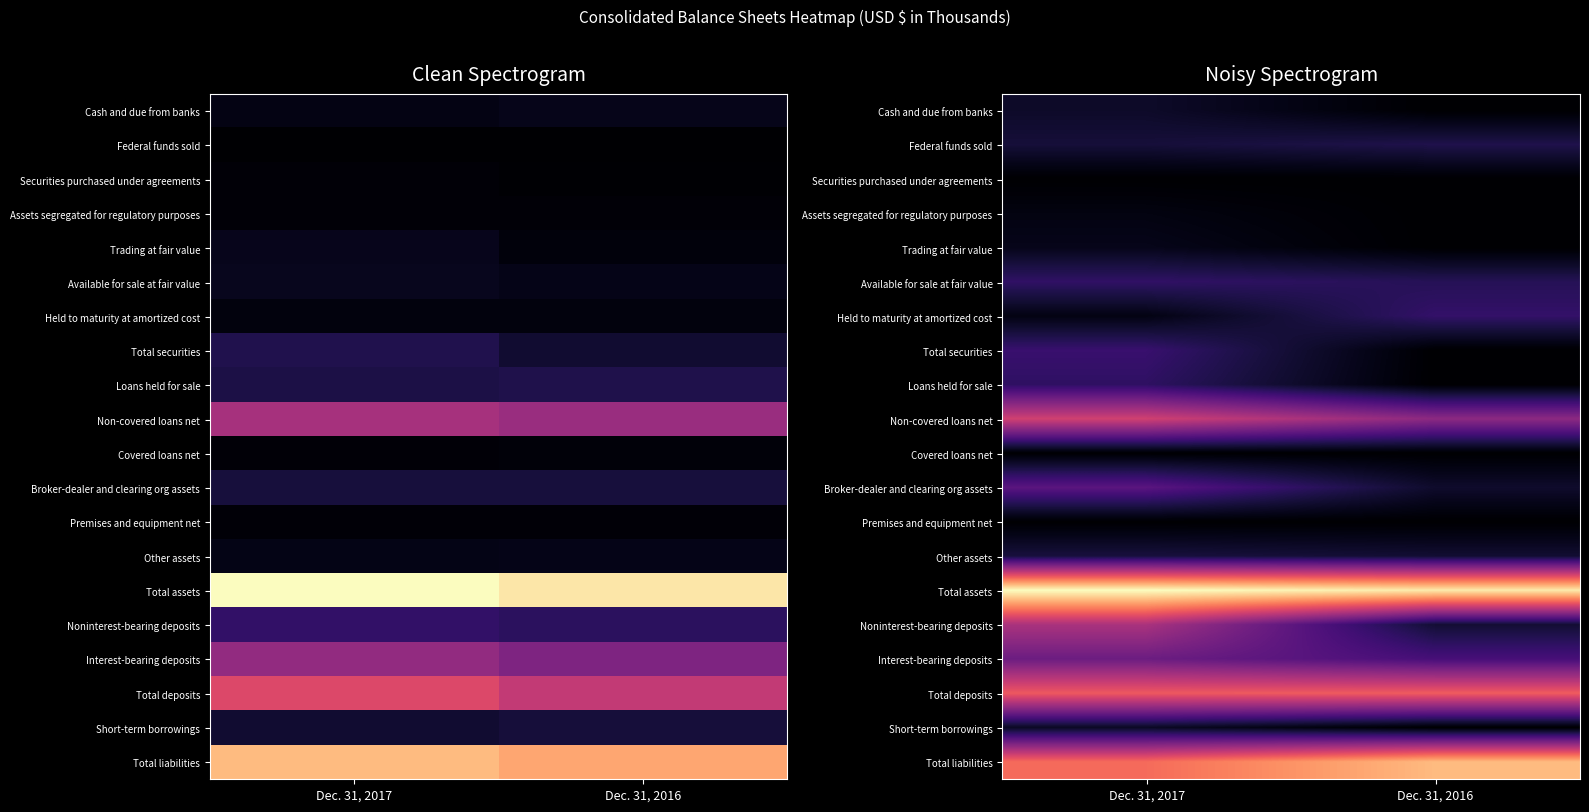

What is the difference between the Broker-dealer and clearing org assets values at Dec. 31, 2017 and Dec. 31, 2016?

2727482.1